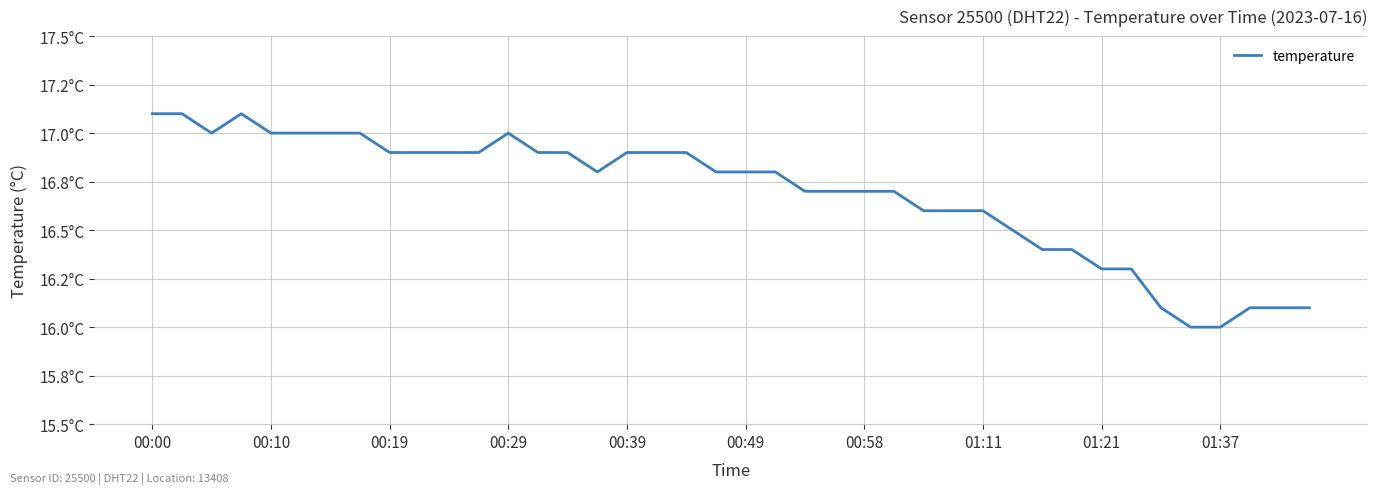

Does the chart have visible grid lines?

Yes